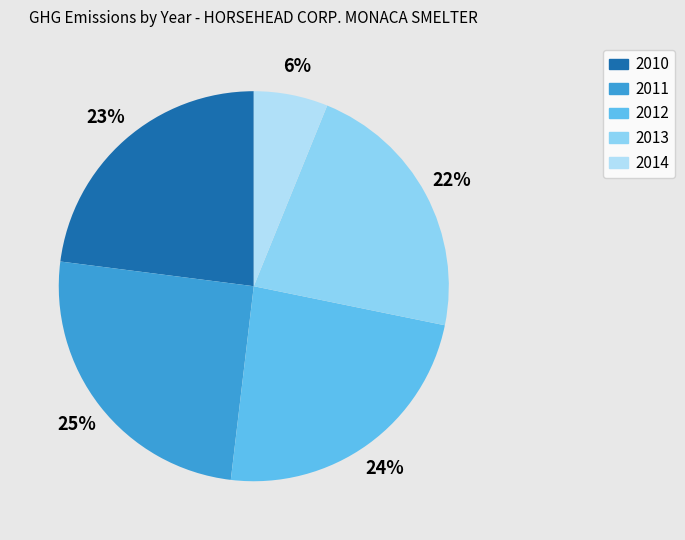

How many slices are in this pie chart?

5